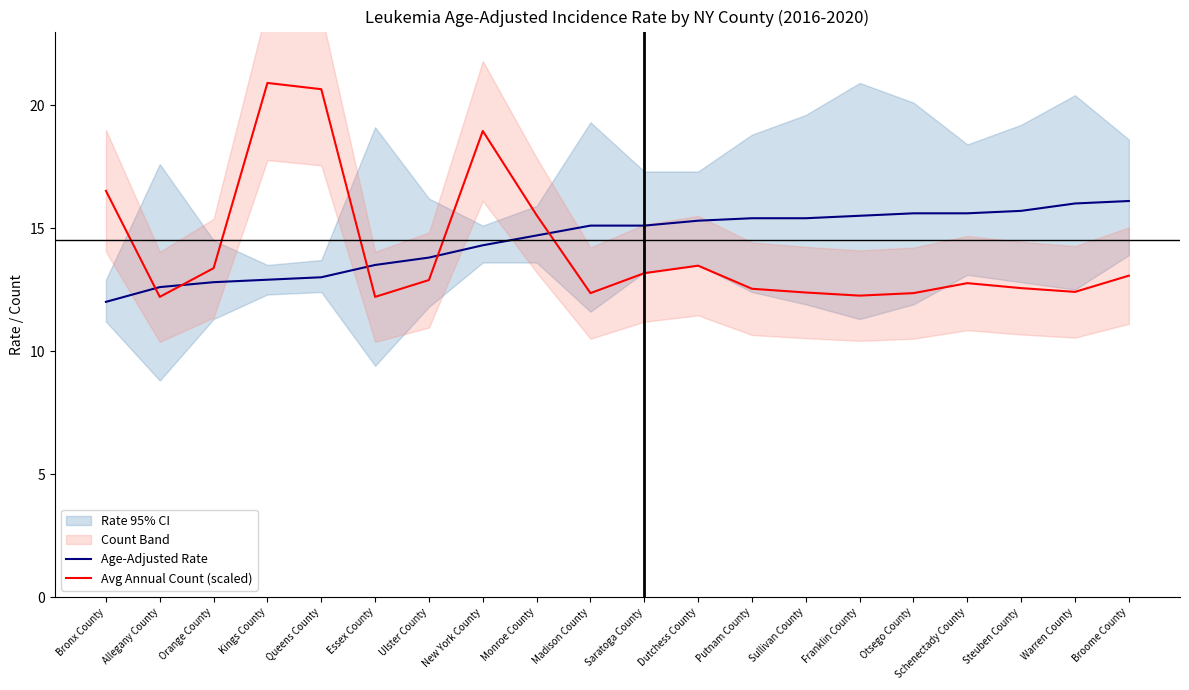

True or false: Age-Adjusted Rate and Avg Annual Count (scaled) cross at least once.

True